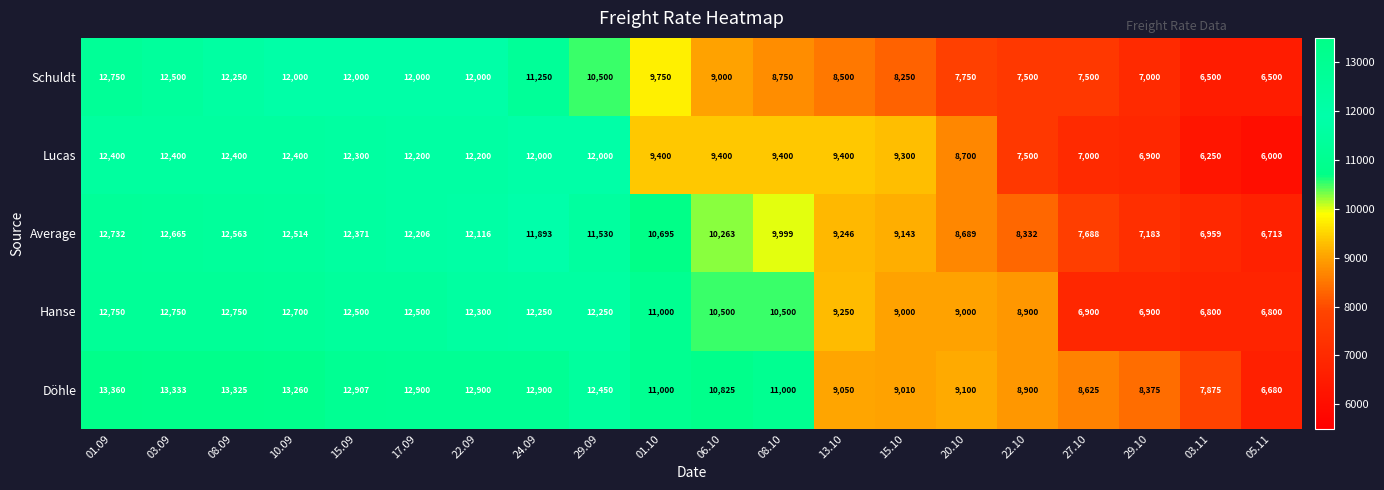

How many distinct data groups are displayed?

5